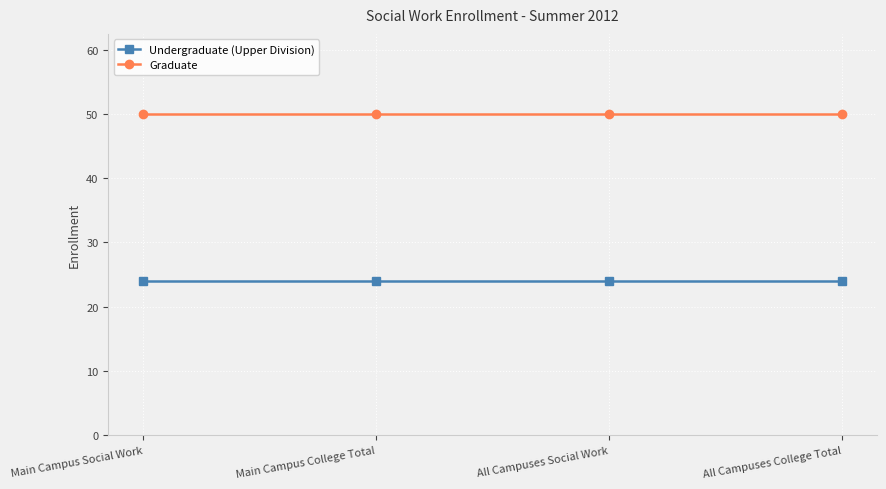

What is the sum of all Graduate values?

200